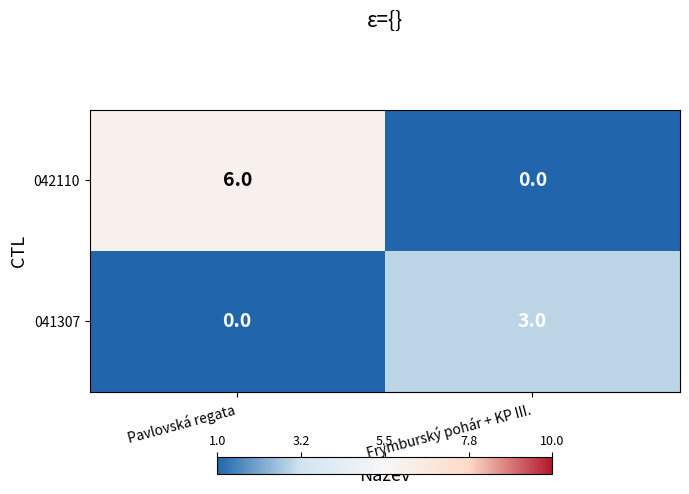

What is the average value of the 042110 series?

3